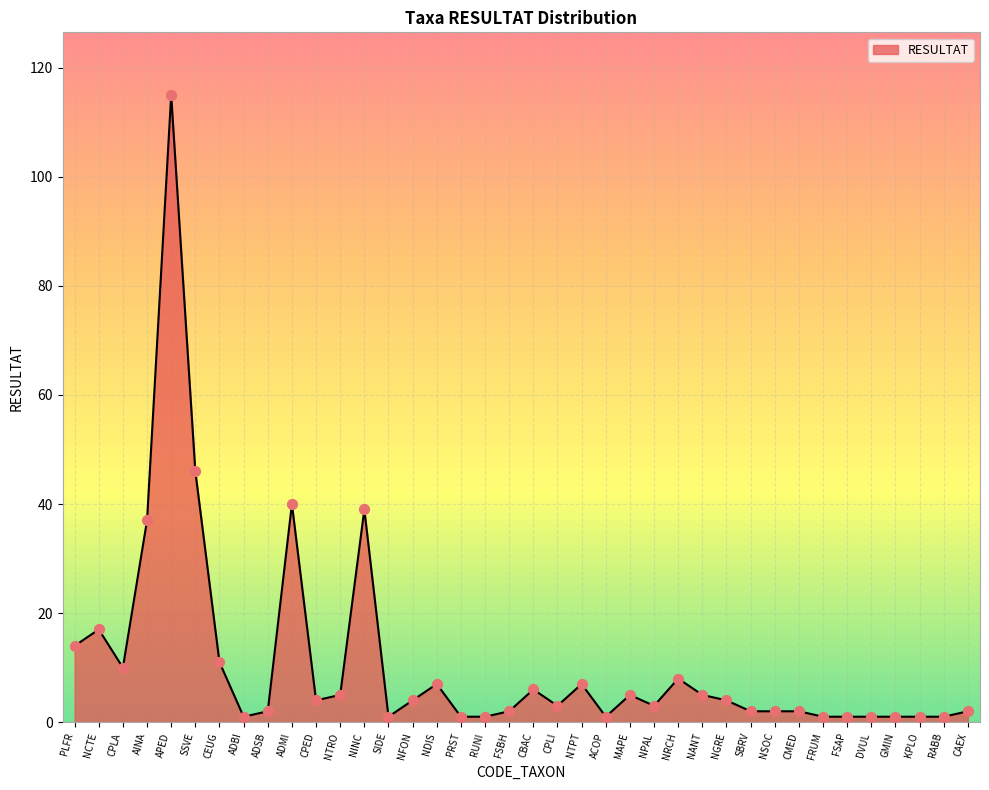

Approximately how many times larger is the value at GMIN compared to RUNI?

1.0